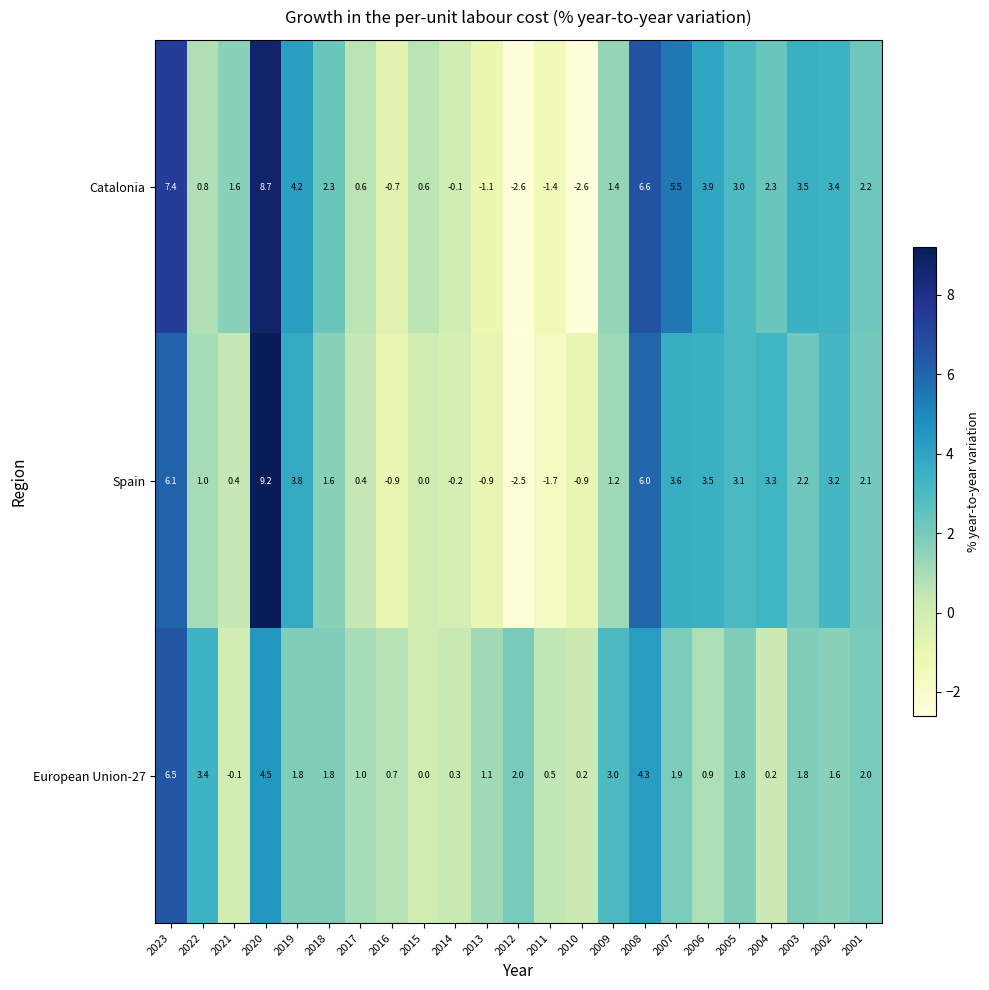

Which series changed the most between 2019 and 2014?

Catalonia